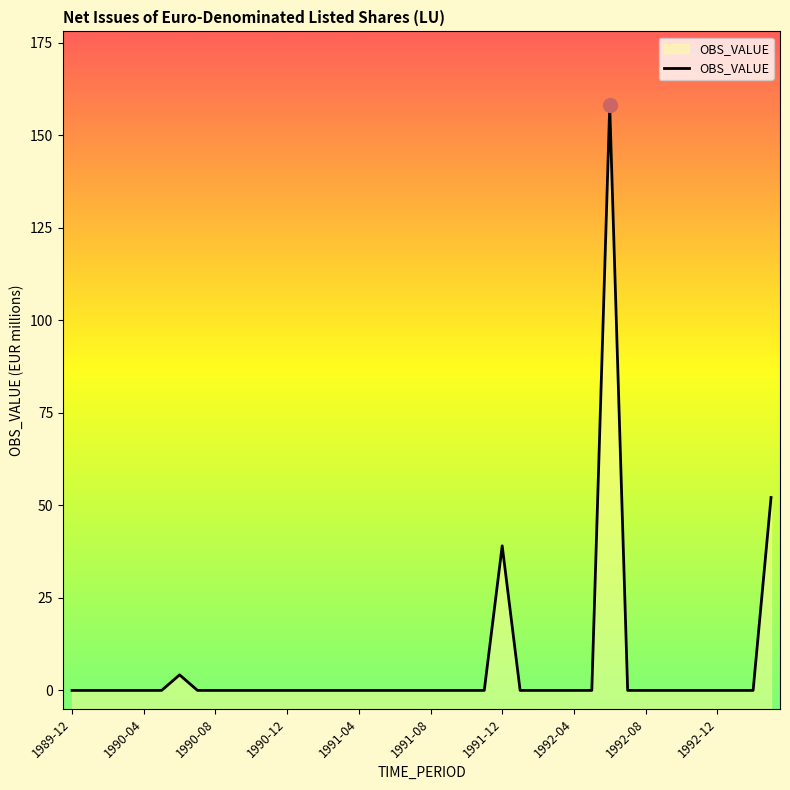

At which category does the chart reach its peak across all series?

30